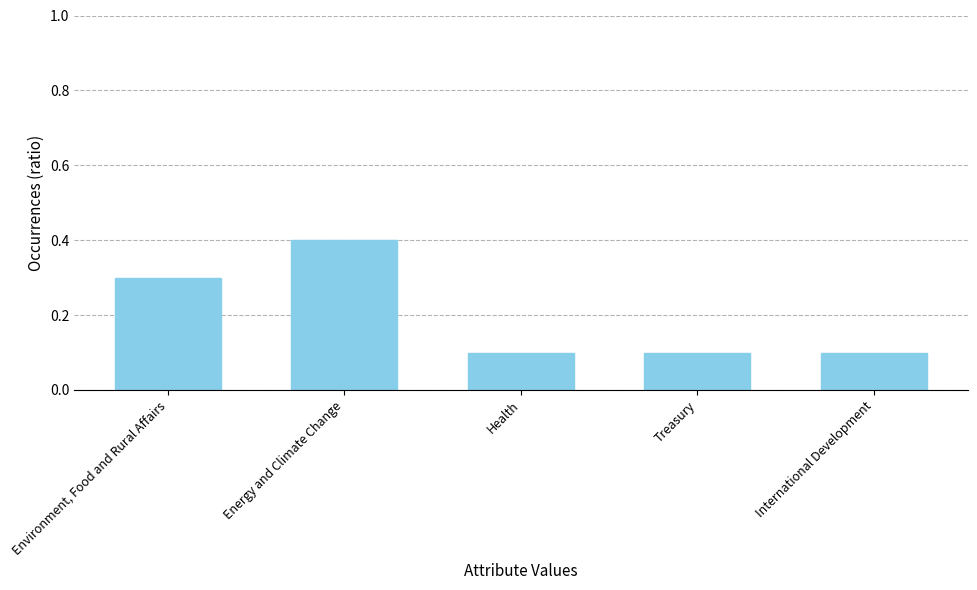

Reading right to left, transcribe all the data shown in this chart.

International Development=0.1	Treasury=0.1	Health=0.1	Energy and Climate Change=0.4	Environment, Food and Rural Affairs=0.3